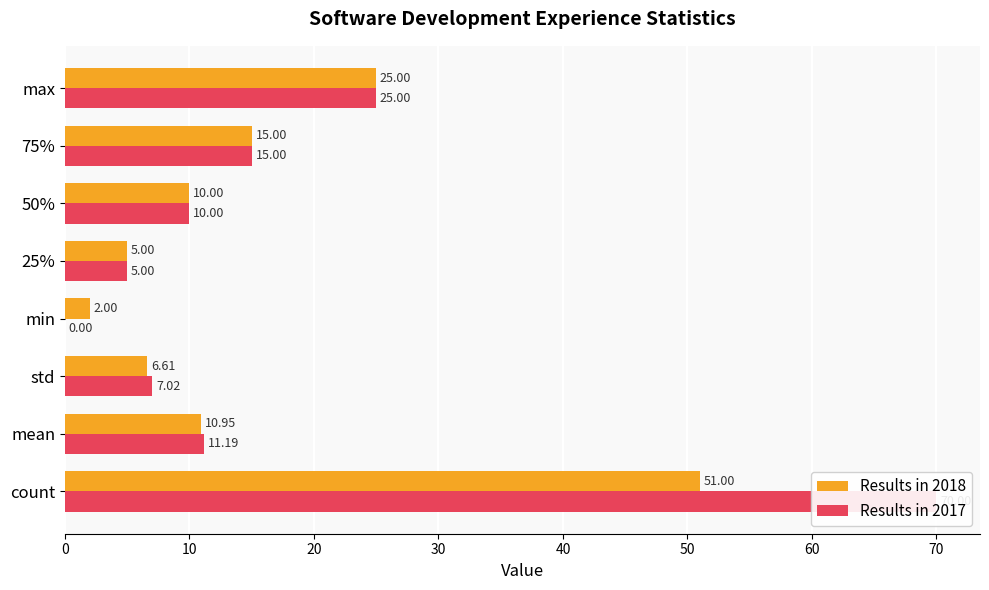

Reading left to right, transcribe all the data shown in this chart.

Results in 2018: 51.0	11.0	6.6	2.0	5.0	10.0	15.0	25.0
Results in 2017: 70.0	11.2	7.0	0.0	5.0	10.0	15.0	25.0